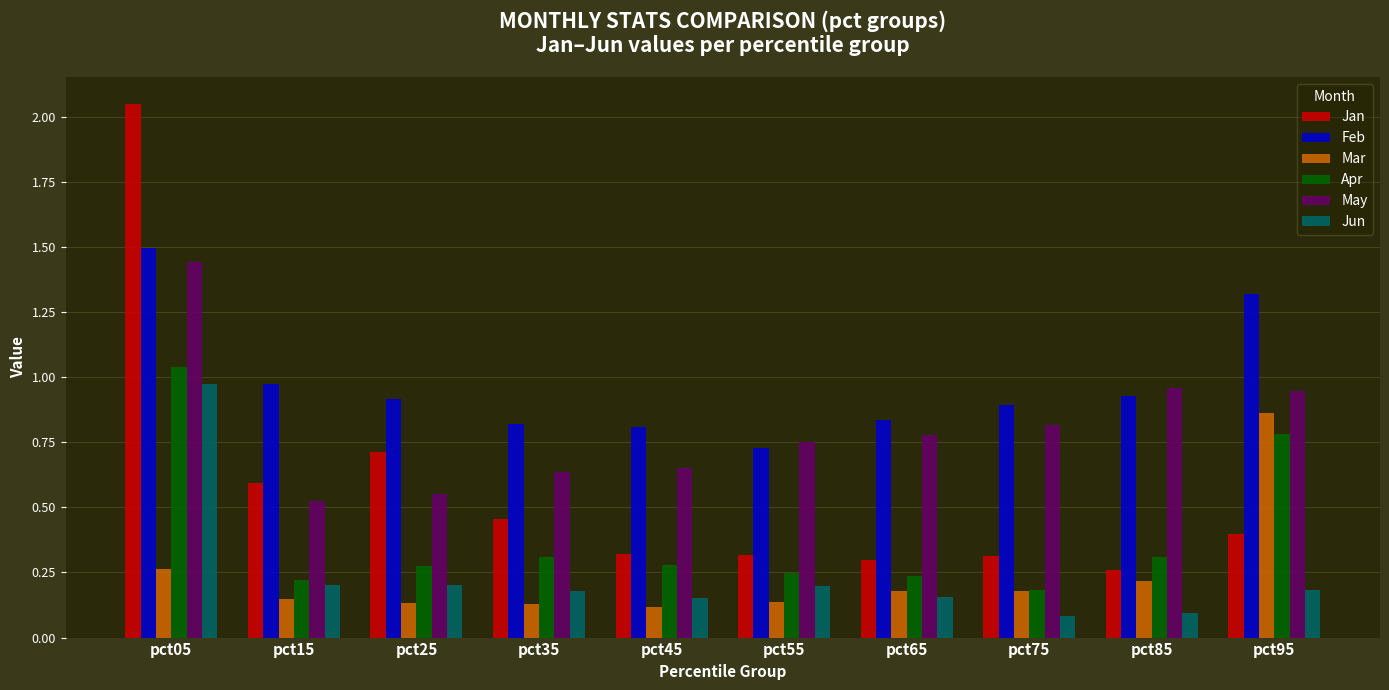

Which category has the highest value across all series?

pct05